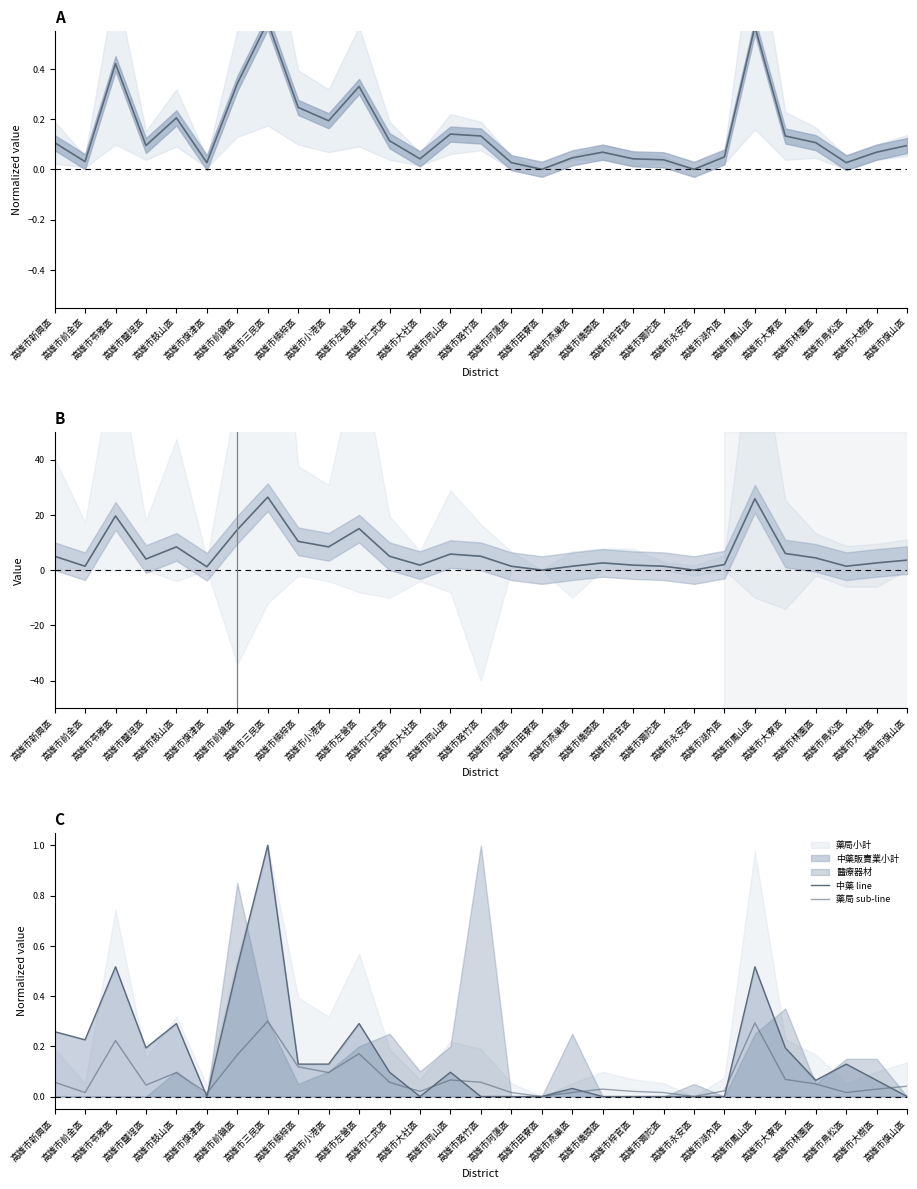

What is the total value across all series at 高雄市湖內區?

2.1